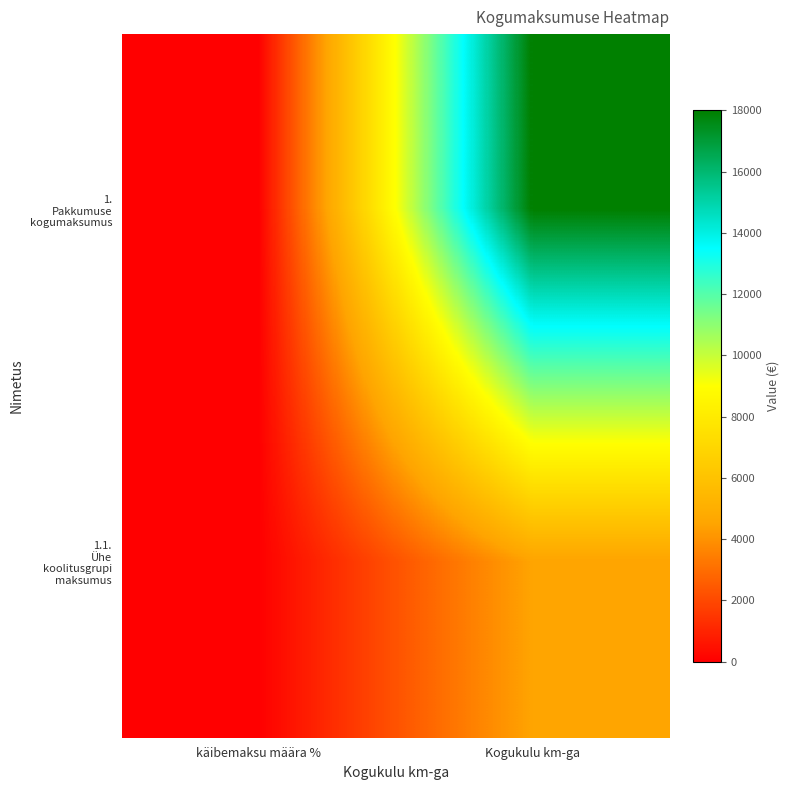

How many distinct data groups are displayed?

2